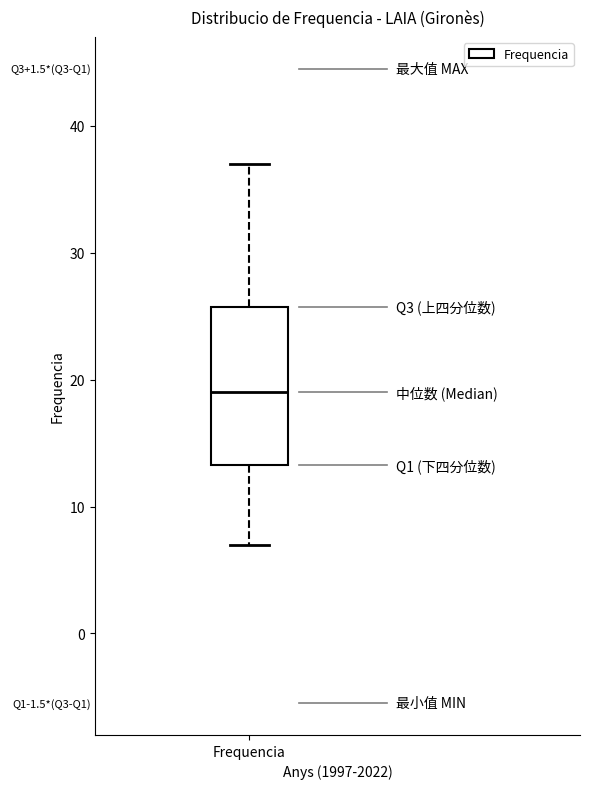

Where does the upper whisker of the box for Frequencia end on the y-axis? The values are not printed on the chart, so give them approximately, as read against the axis.

37